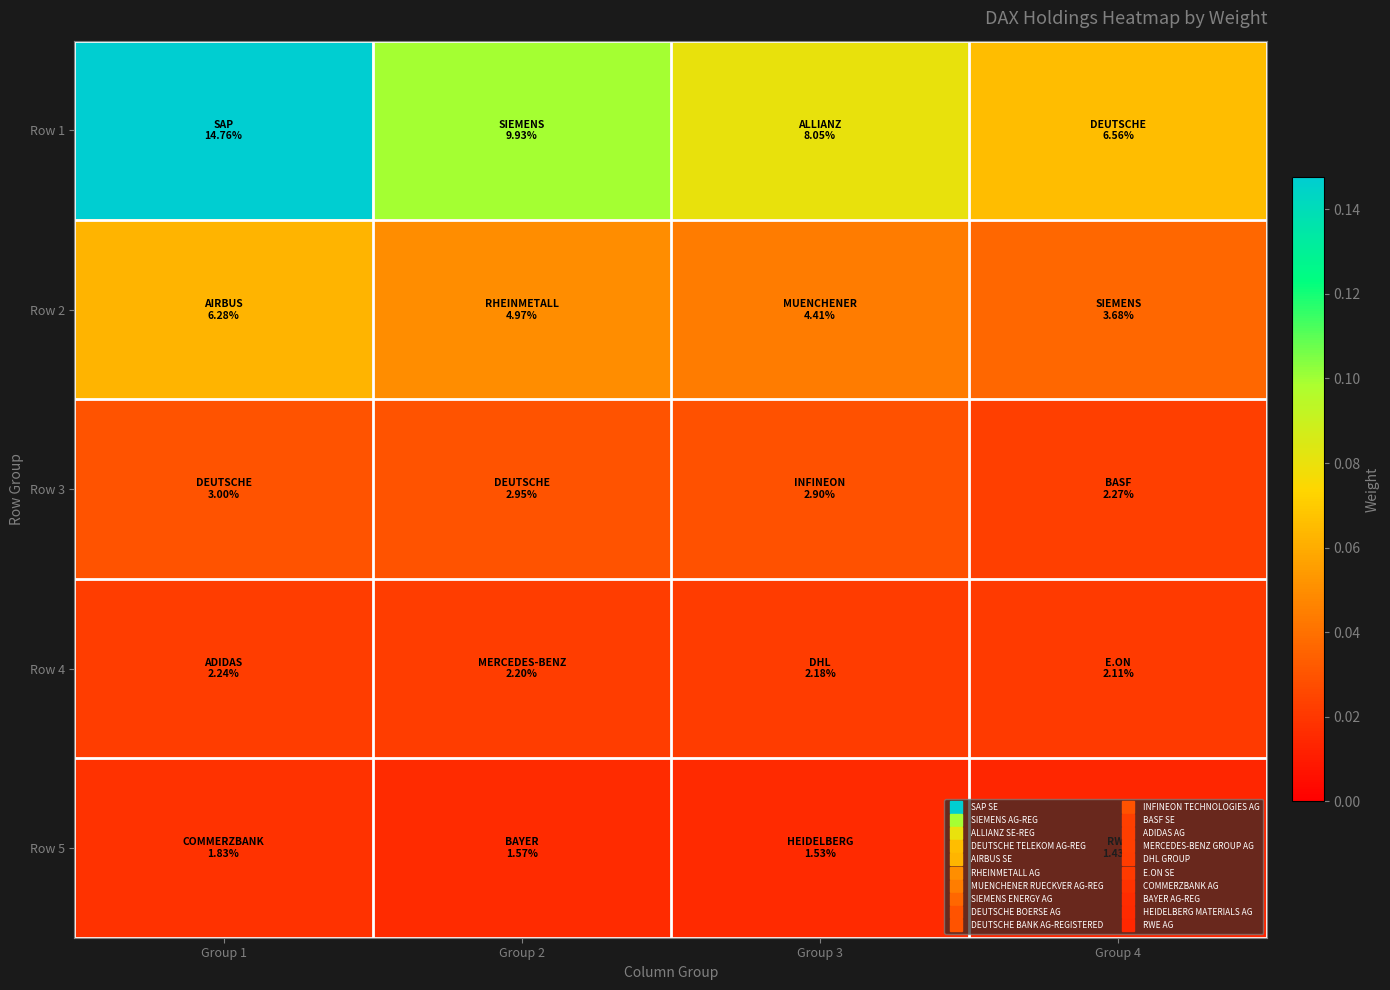

How many data points does each series have?

4